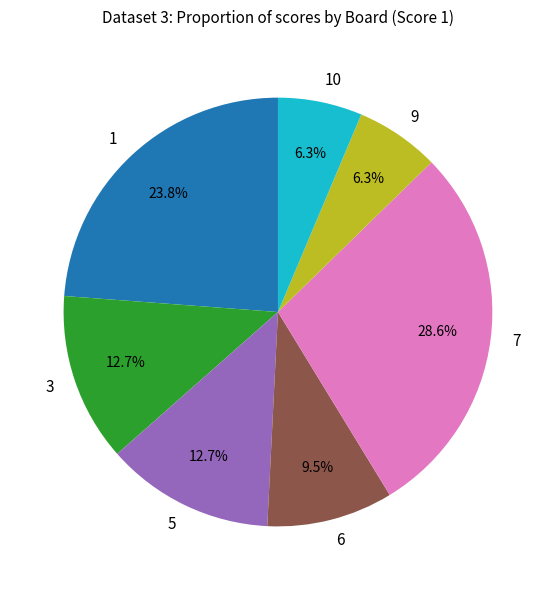

Count the number of slices in the pie.

7